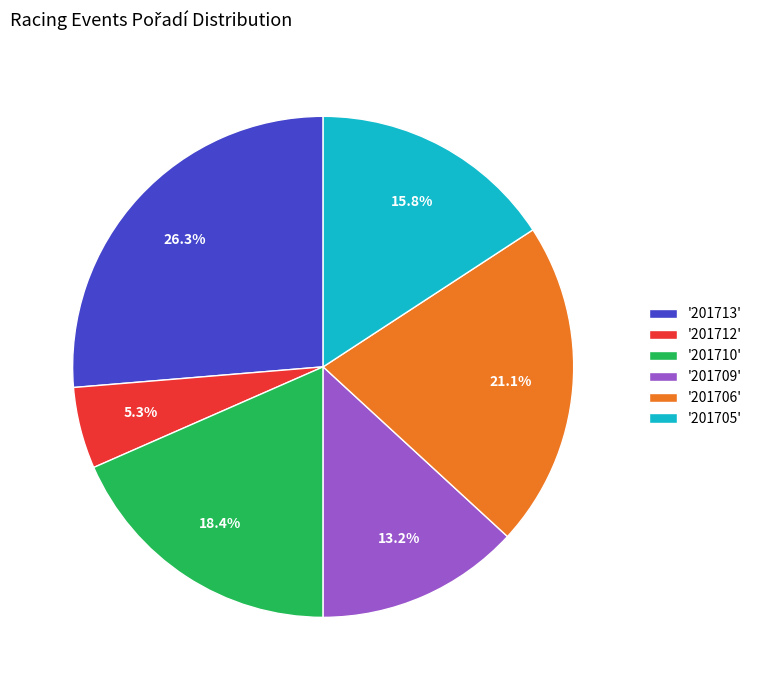

Rank the categories by value from highest to lowest.

'201713', '201706', '201710', '201705', '201709', '201712'